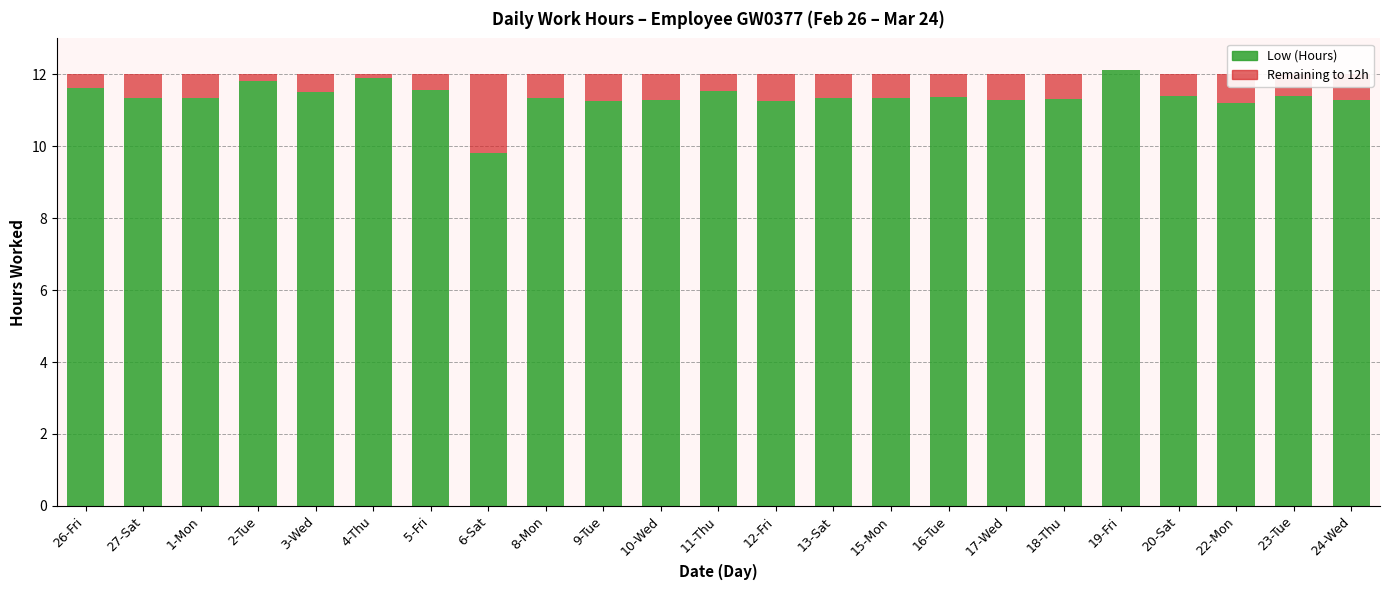

The value of Low (Hours) at 11-Thu is 11.5. True or false?

True